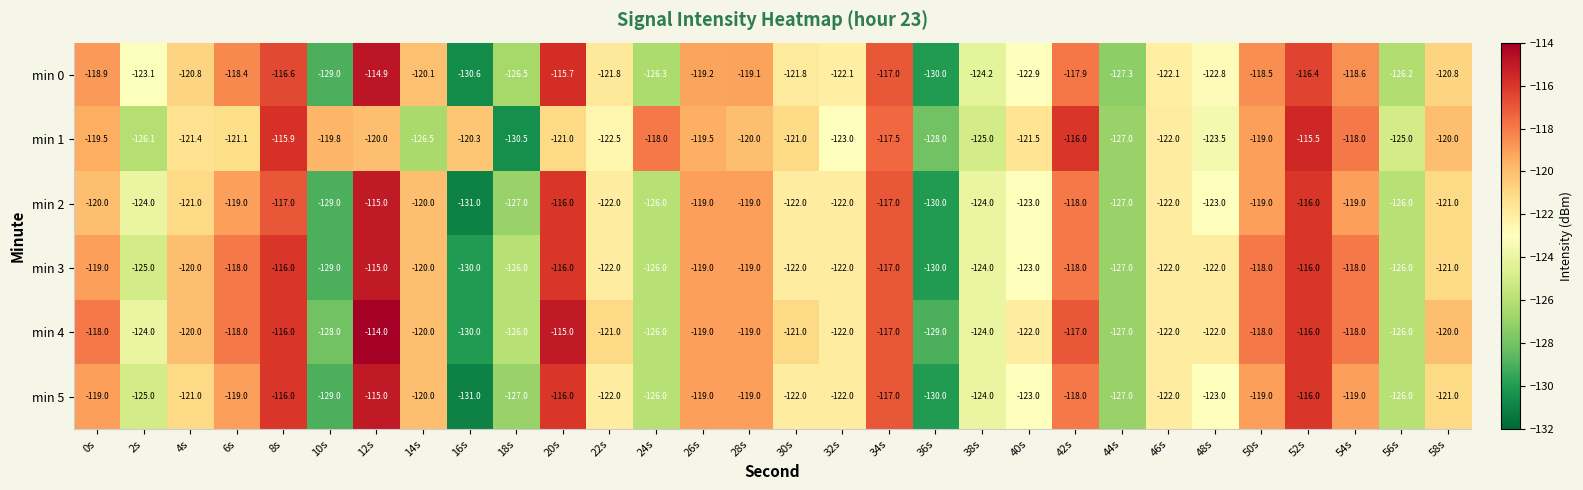

What is the sum of all min 4 values?

-3635.0